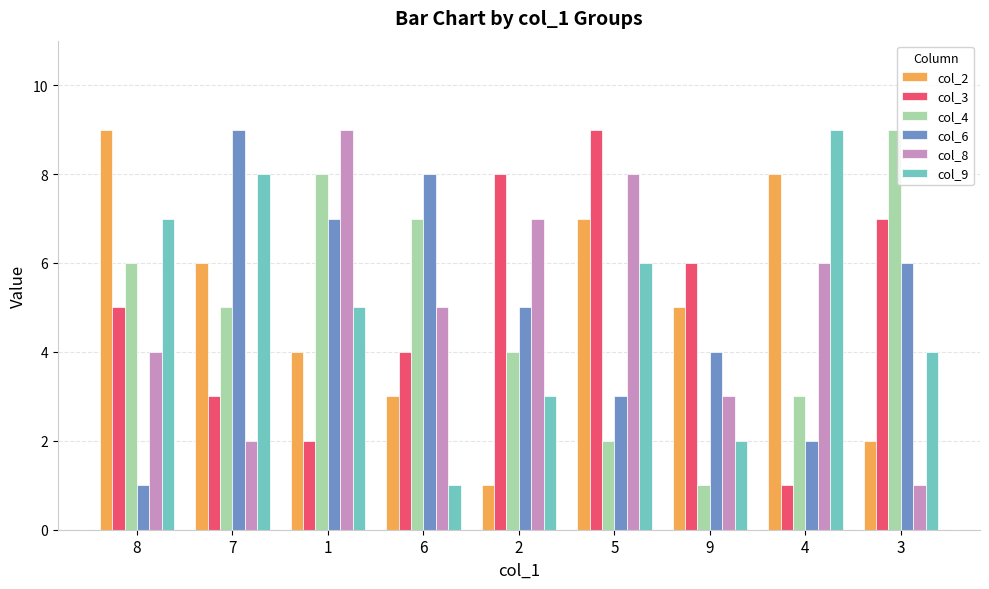

At which label does col_2 reach its minimum?

2